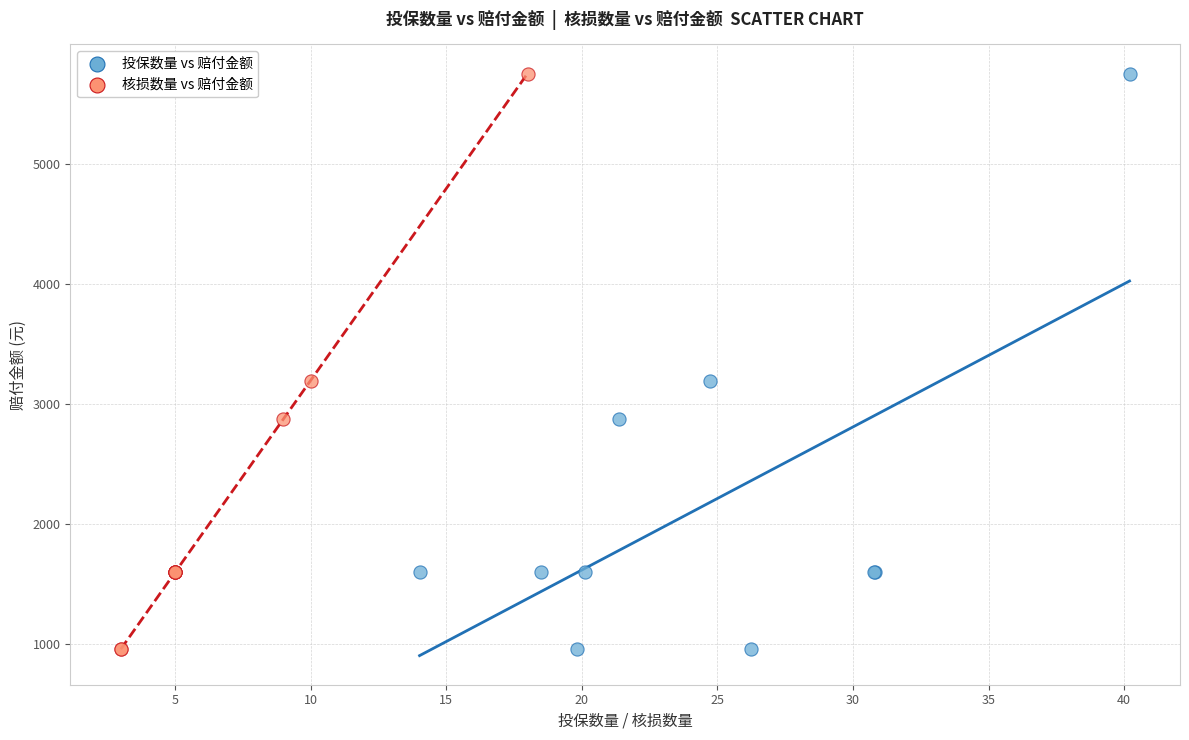

What are all the series names shown in the legend?

投保数量 vs 赔付金额, 核损数量 vs 赔付金额